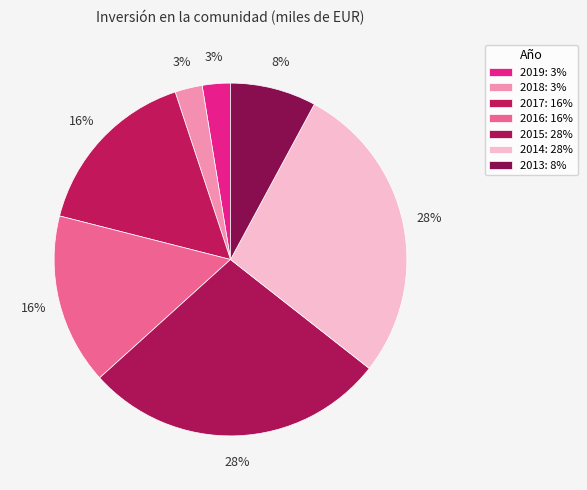

Is it true that 2014 is 38% of the pie?

False